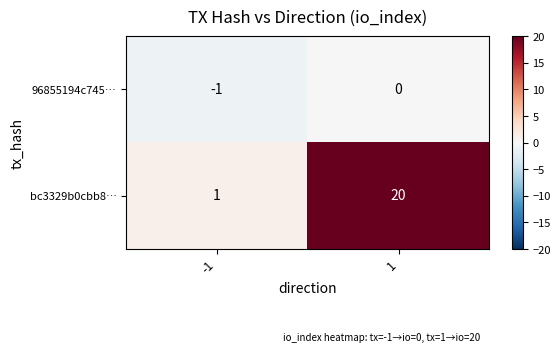

Count the number of categories in the chart.

2